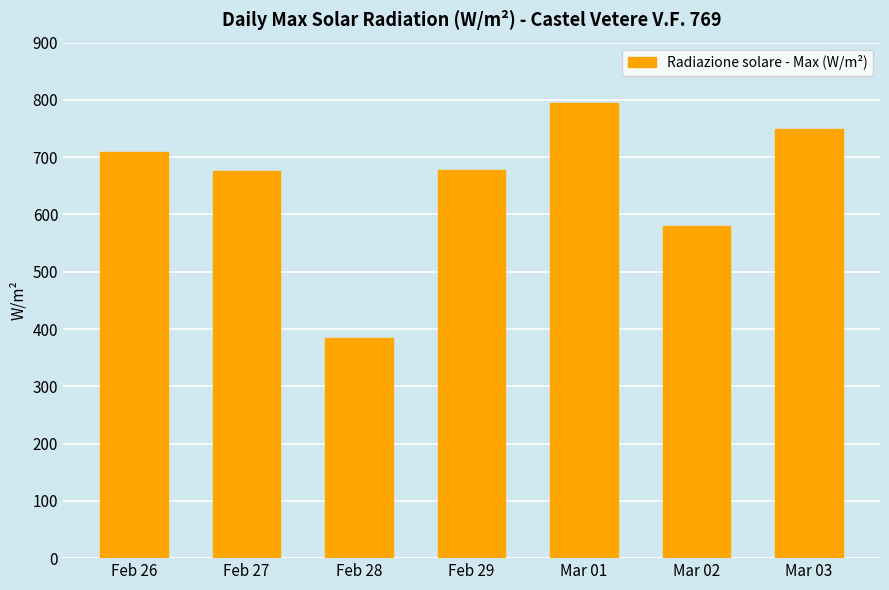

How many data points are above 678?

4